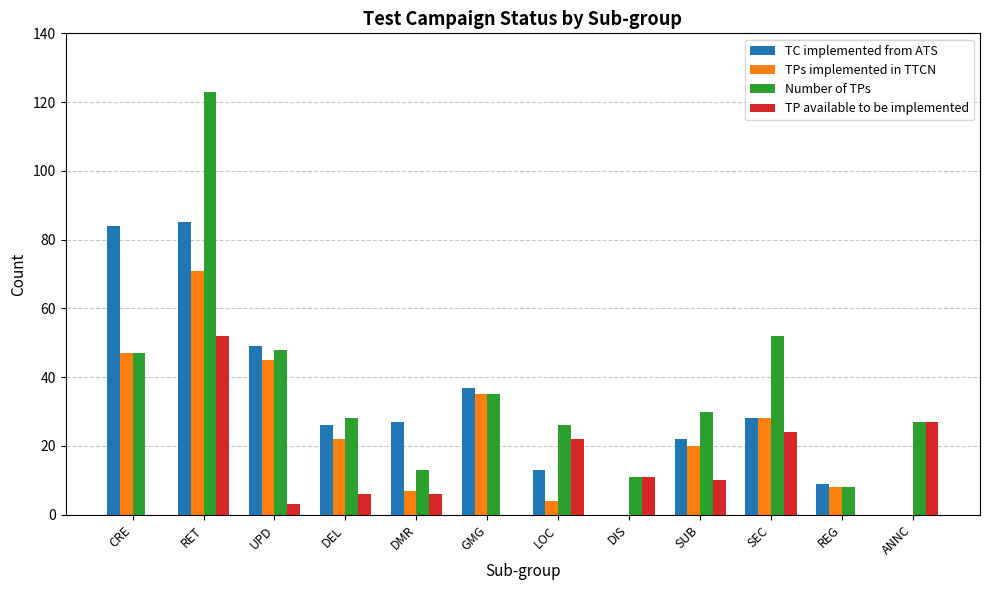

Which series has the largest total across all categories?

Number of TPs